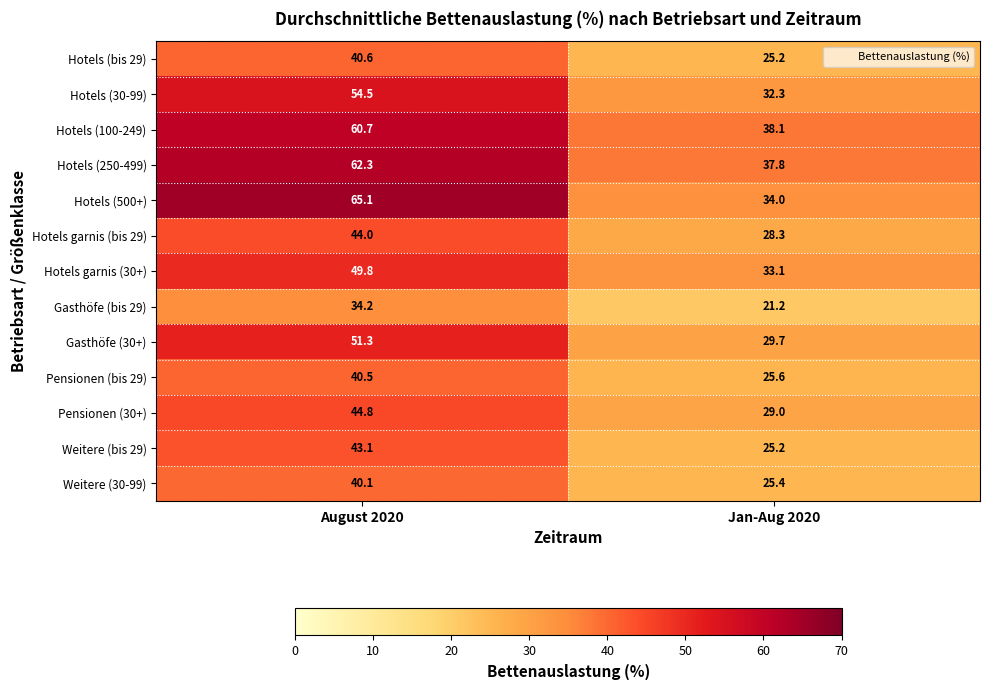

Count the number of categories in the chart.

2